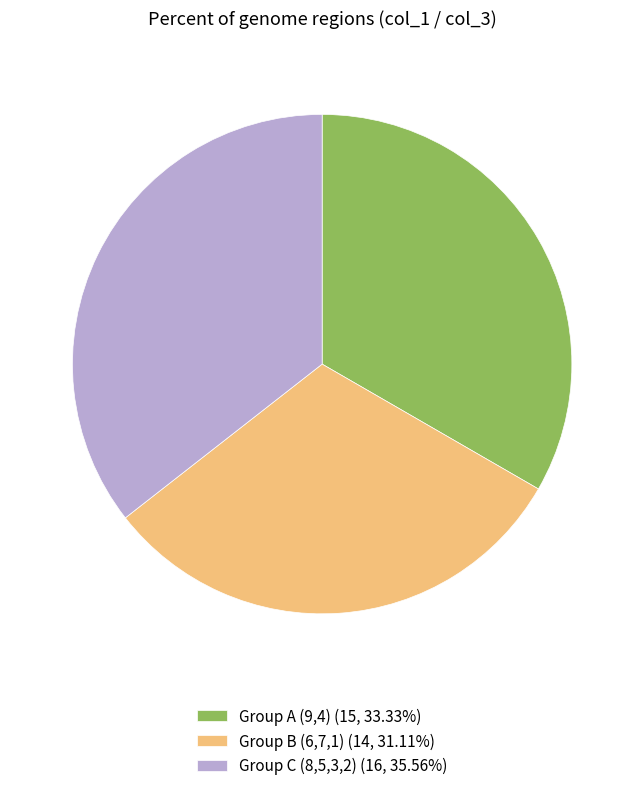

How many slices are in this pie chart?

3